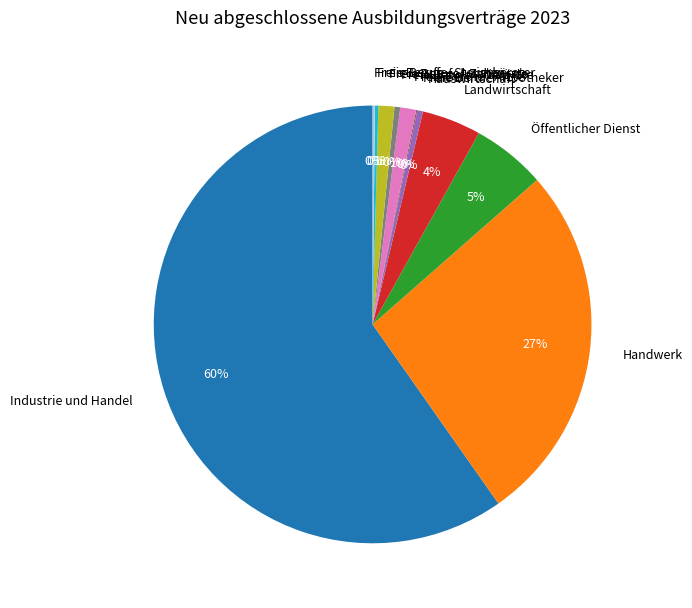

To the nearest percent, what percentage of the pie is Freie Berufe - Ärzte?

1%